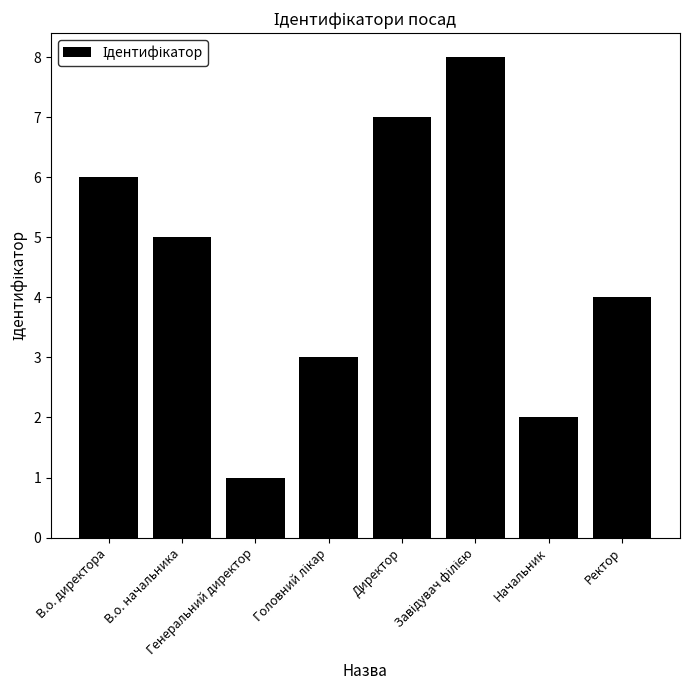

What is the difference between the maximum and minimum values?

7